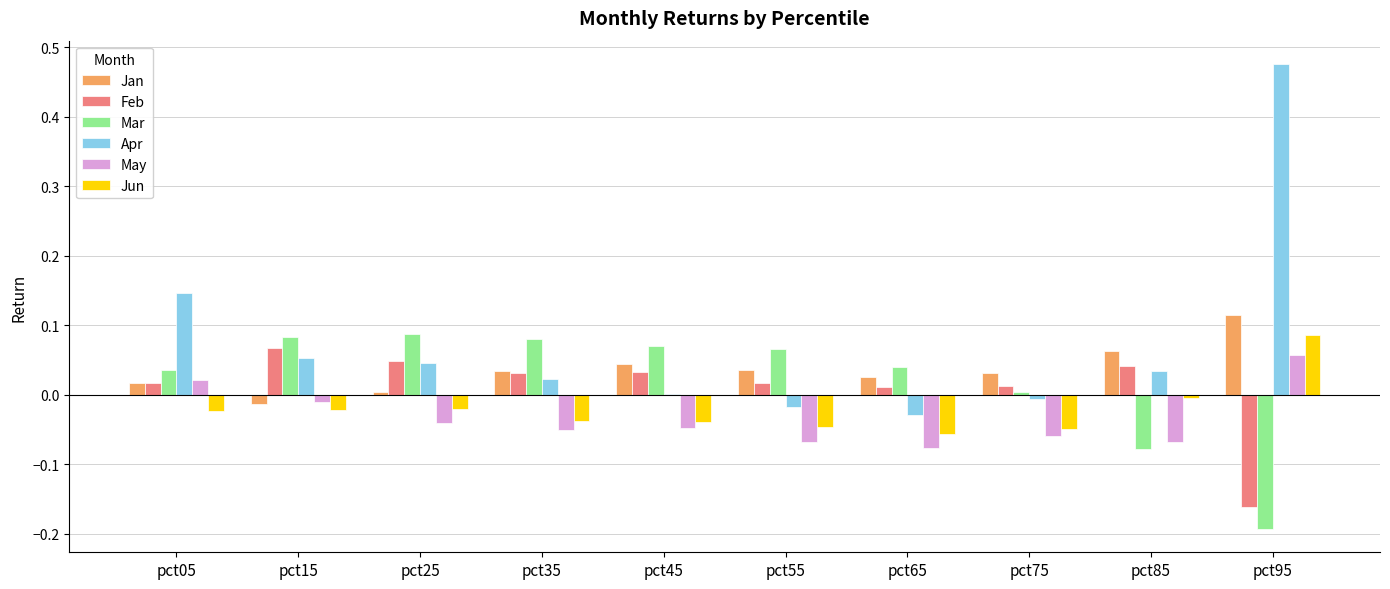

What is the total value across all series at pct15?

0.2